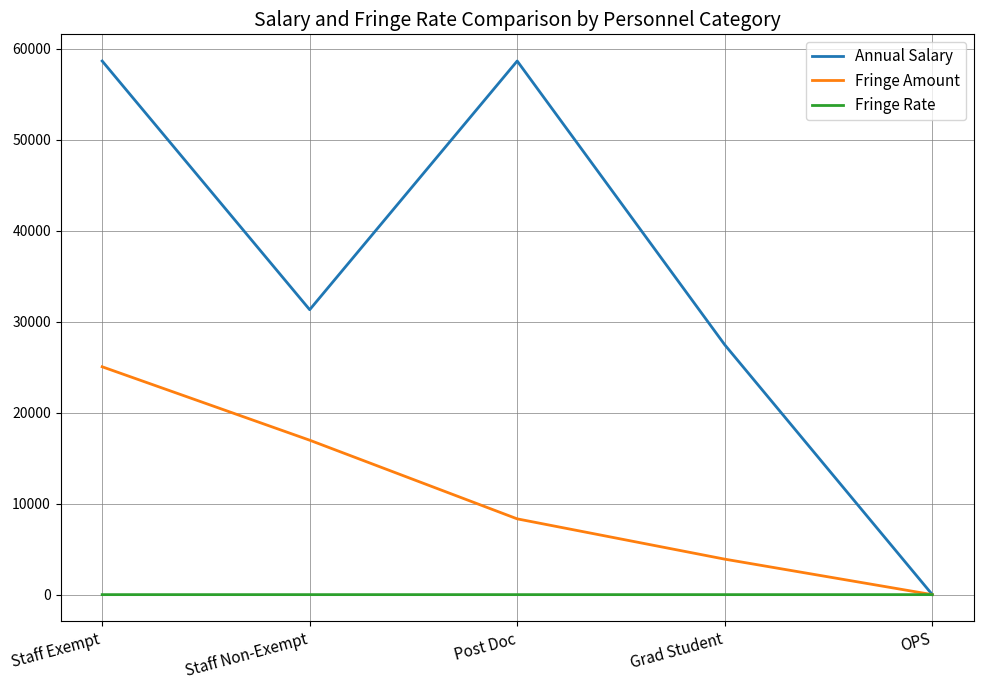

What position from the right is Grad Student?

2